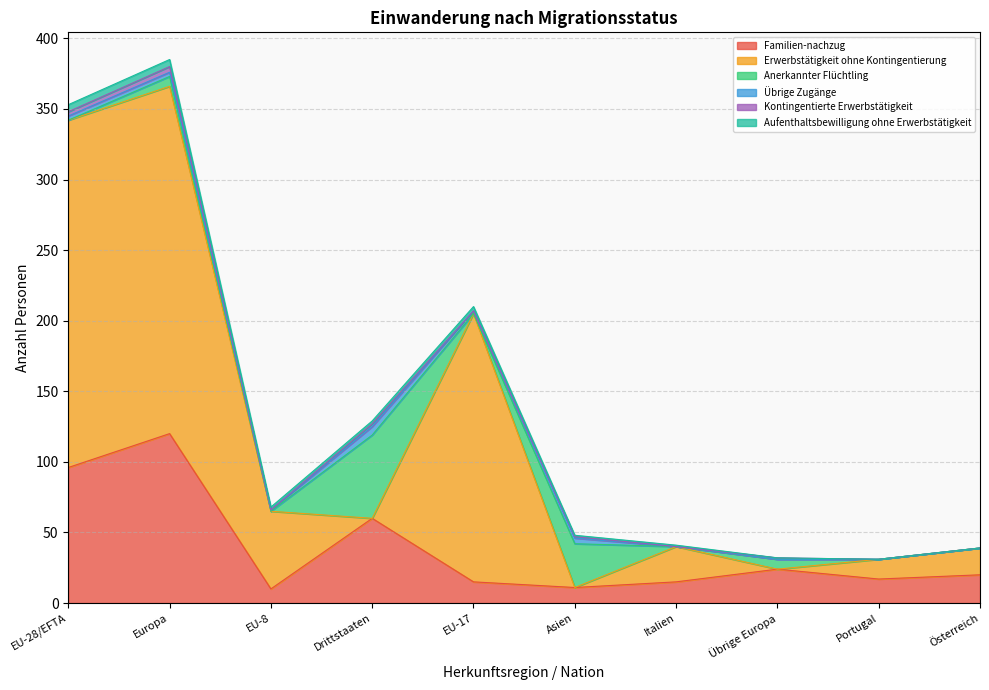

True or false: Aufenthaltsbewilligung ohne Erwerbstätigkeit and Familien-nachzug cross at least once.

False